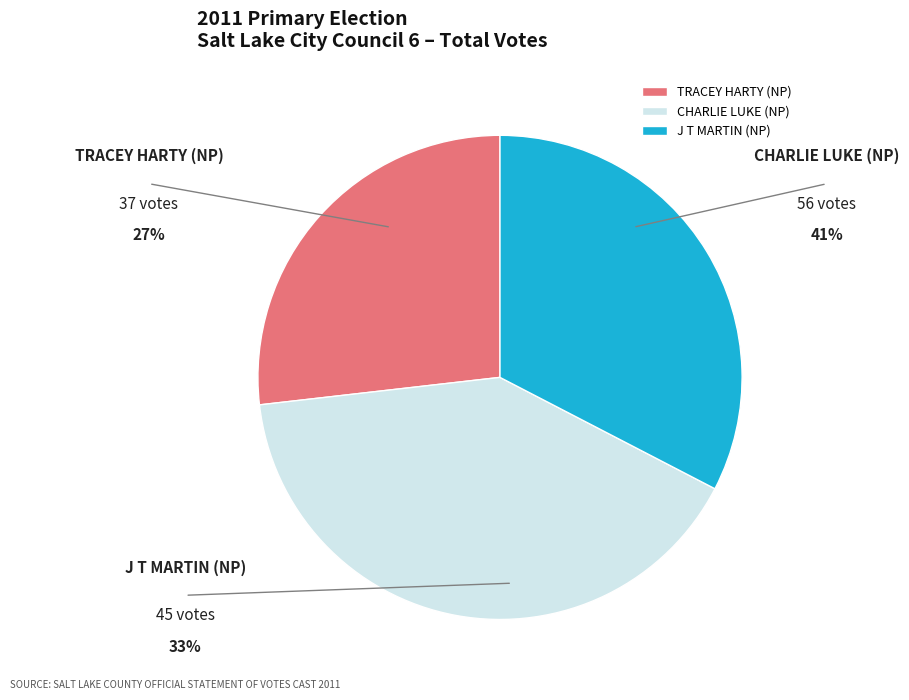

How many segments does this pie chart have?

3